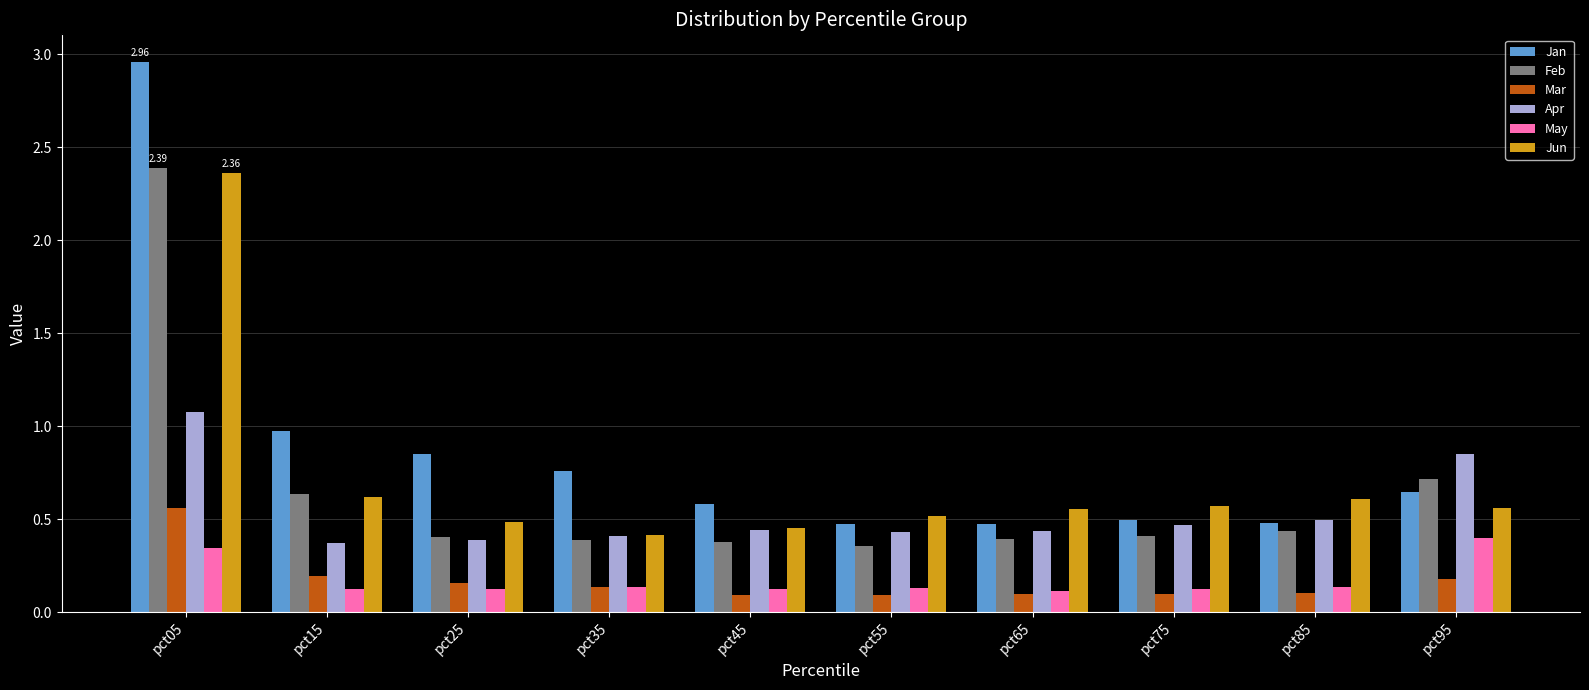

What is the difference between the maximum and minimum values in the Jan series?

2.5